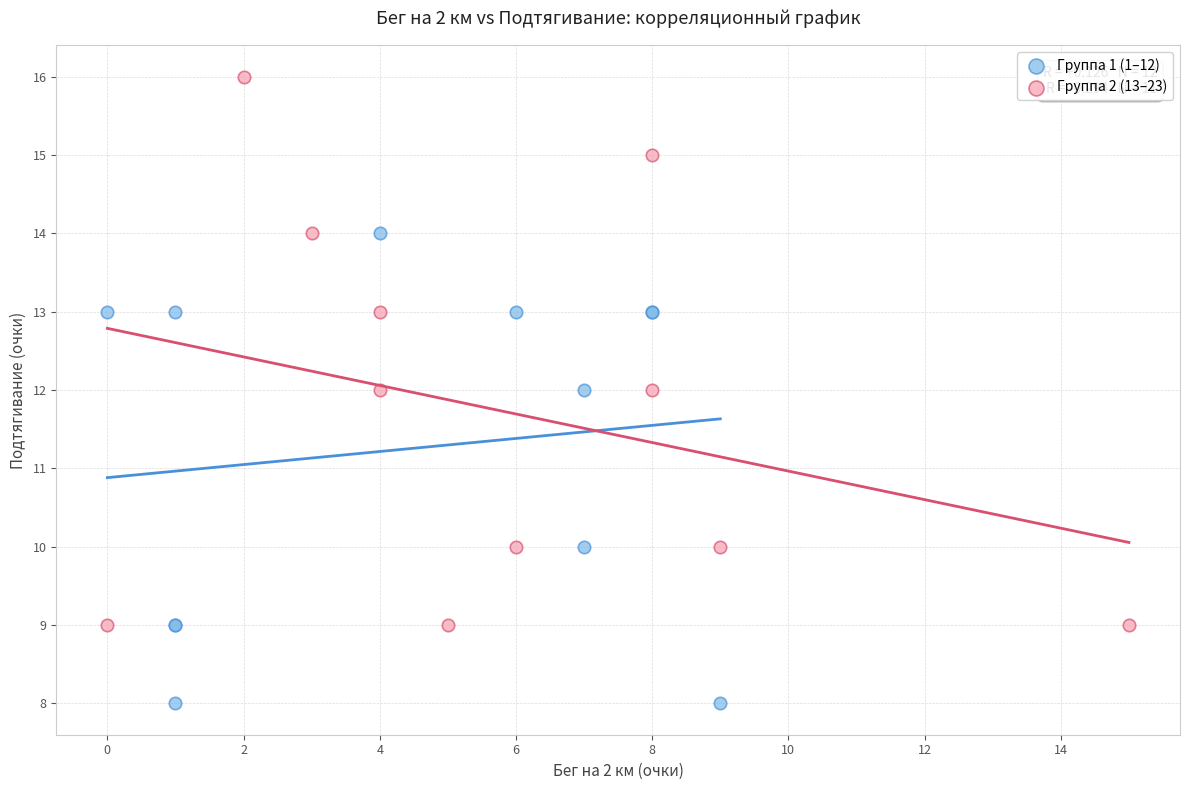

Which series has the widest spread of Y values?

Группа 2 (13–23)